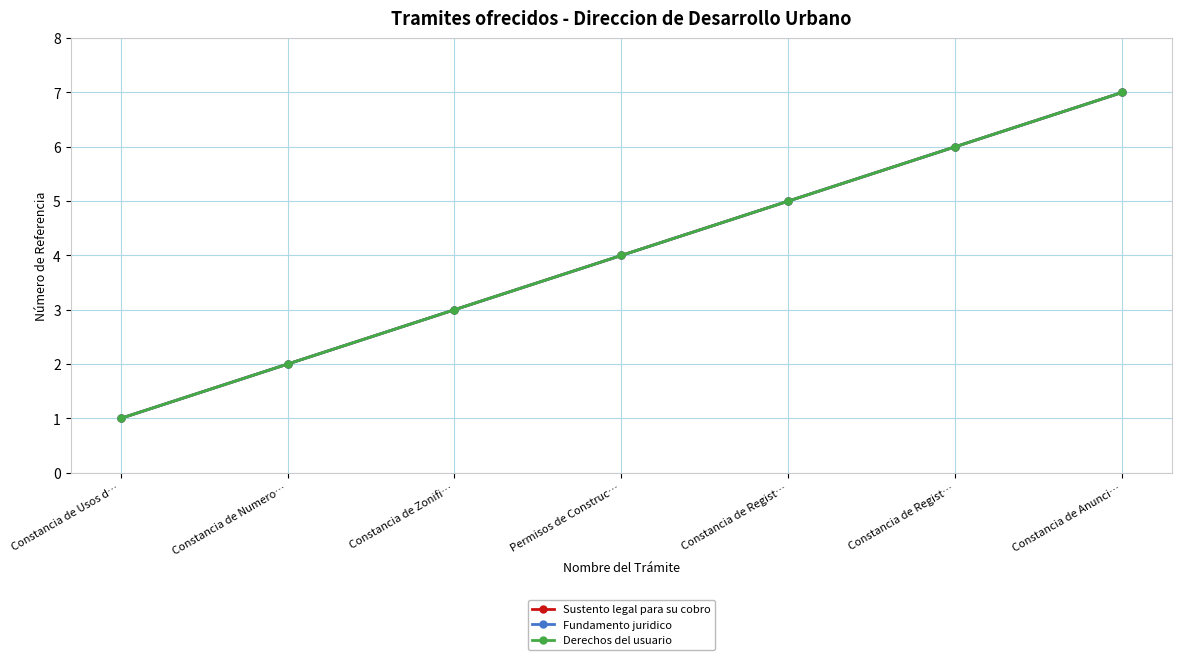

Which has a higher value, Constancia de Regist… or Constancia de Usos d…?

Constancia de Regist…